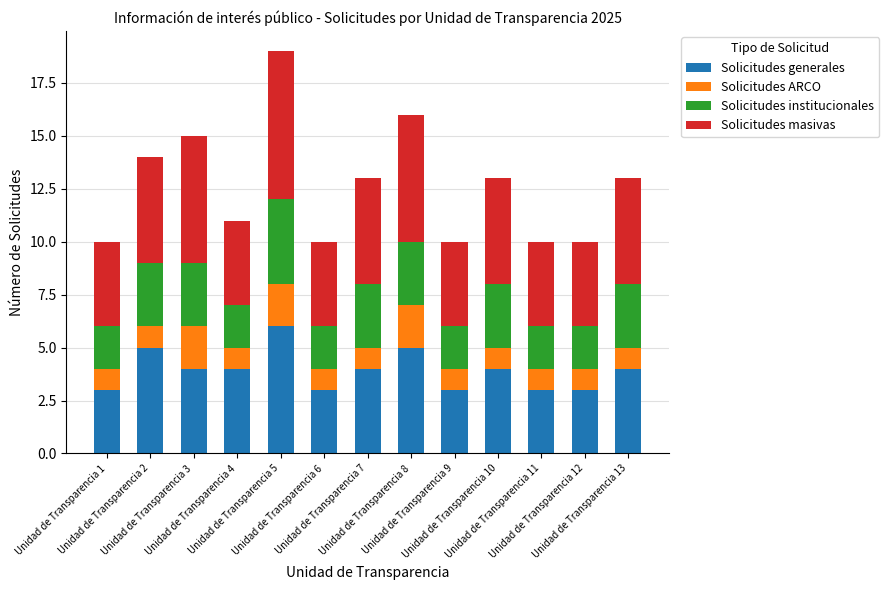

What is the difference between the maximum and minimum values in the Solicitudes generales series?

3